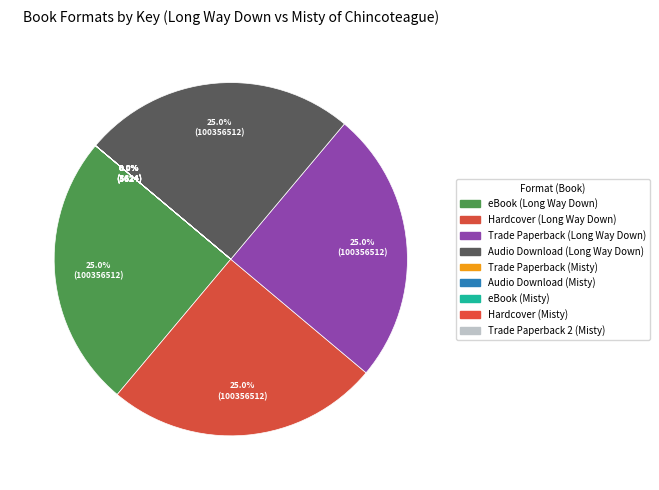

What is the smallest slice in the pie chart?

Trade Paperback (Misty)